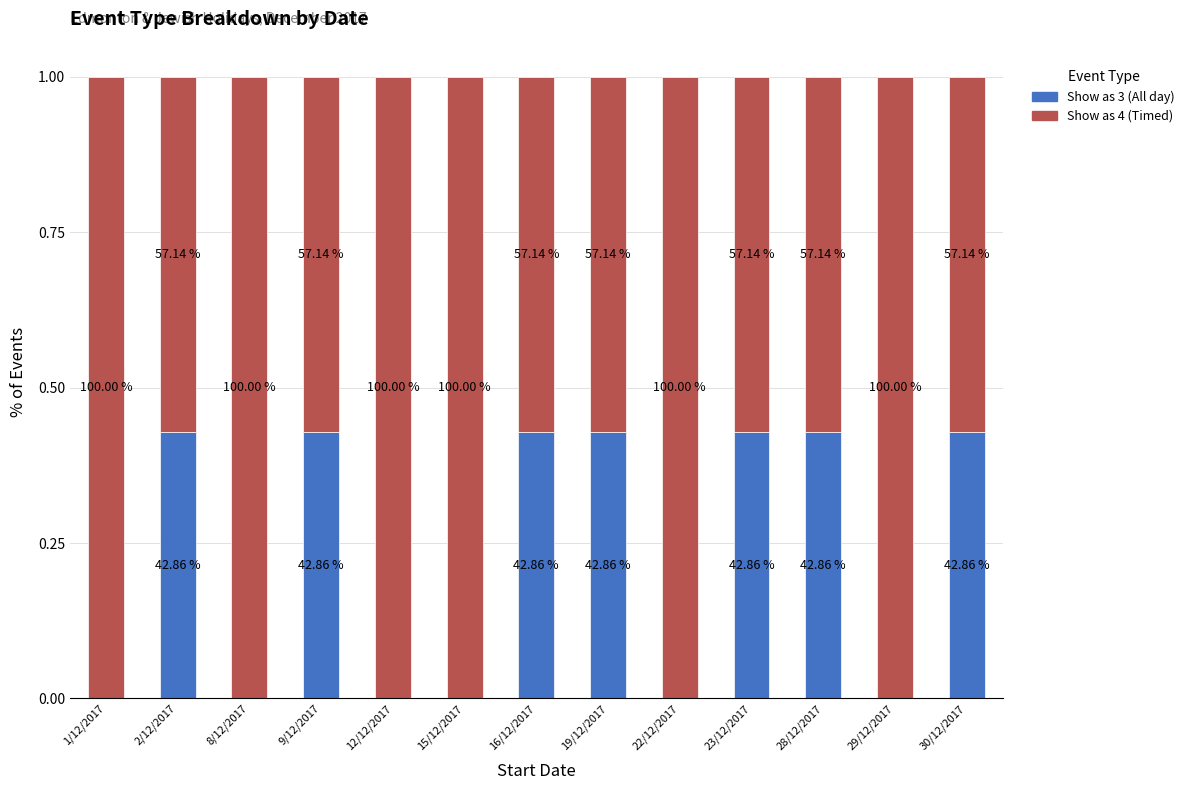

What are all the series names shown in the legend?

Show as 3 (All day), Show as 4 (Timed)